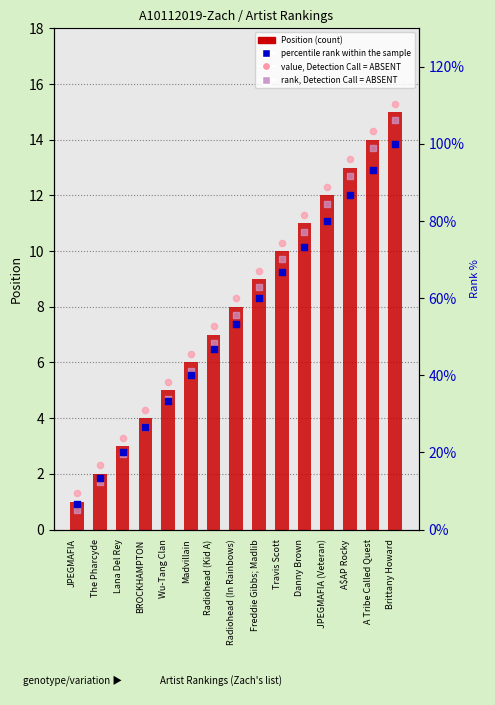

What are all the series names shown in the legend?

Position (count), value, Detection Call = ABSENT, rank, Detection Call = ABSENT, percentile rank within the sample